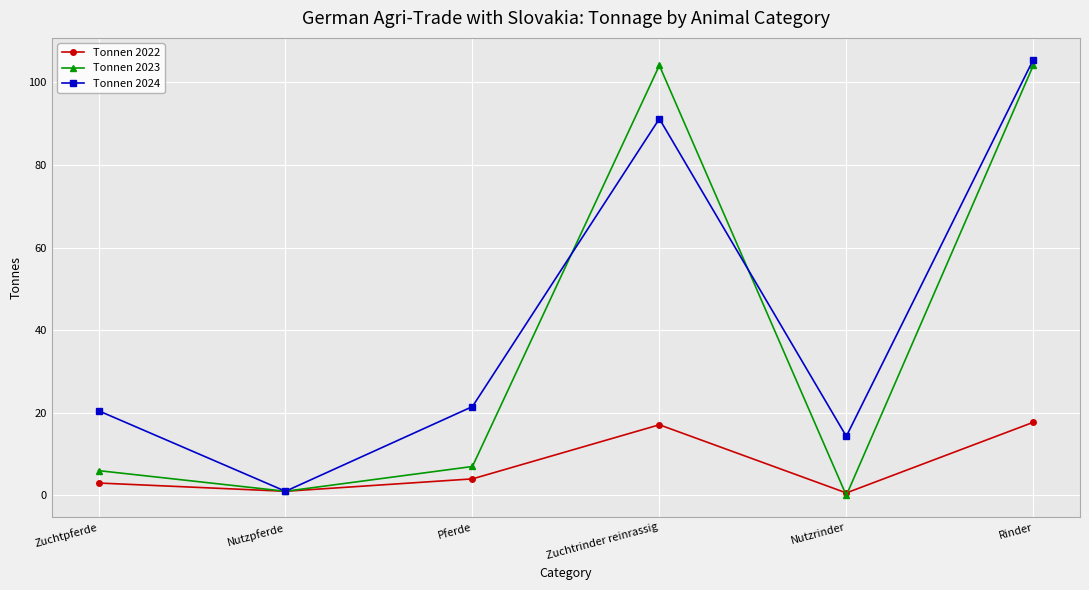

How many lines are shown in the chart?

3